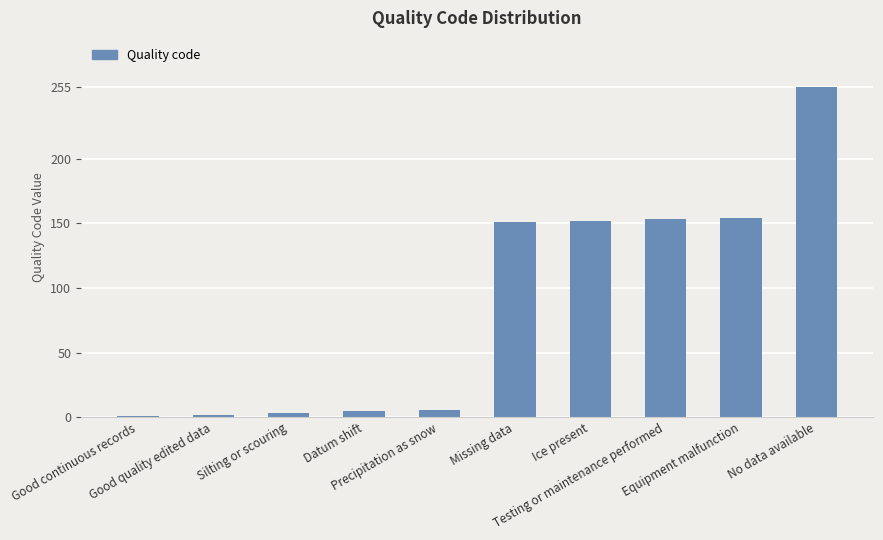

What is the difference between the second highest and second lowest values?

152